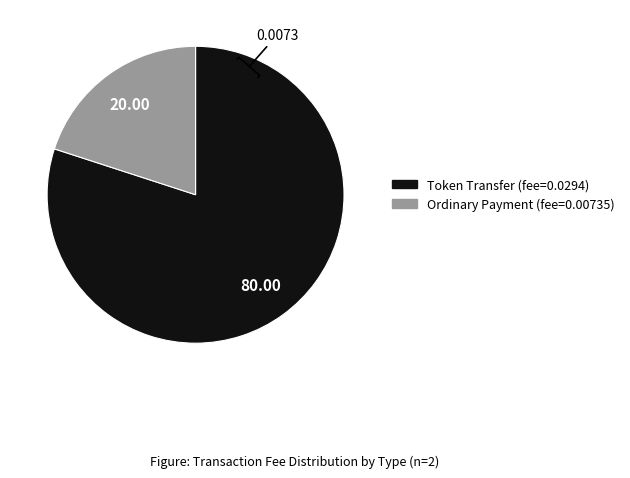

Is it true that Token Transfer is 88% of the pie?

False